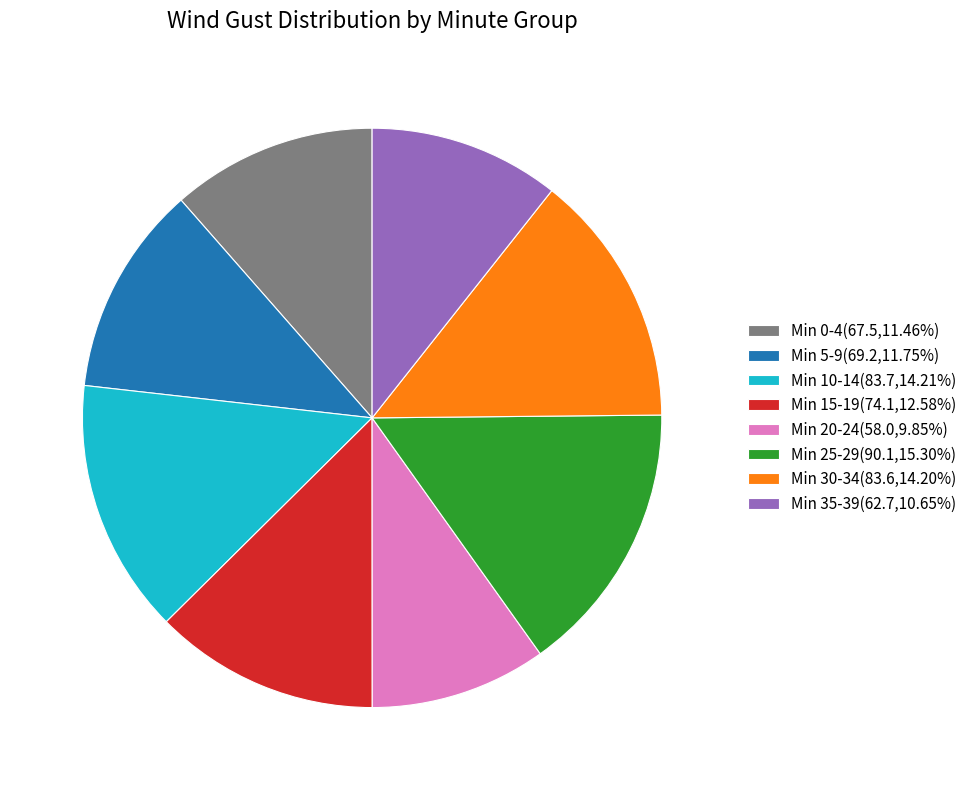

Is there any slice that represents more than half of the pie?

No